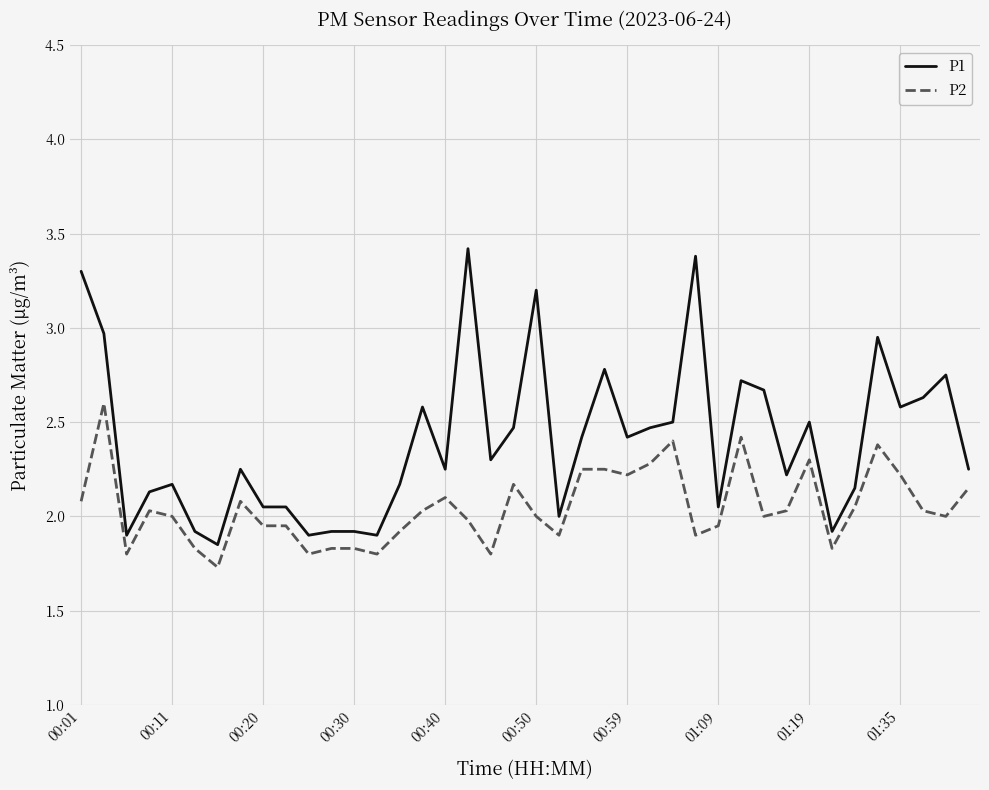

Rank the series by their maximum value, from highest to lowest.

P1, P2